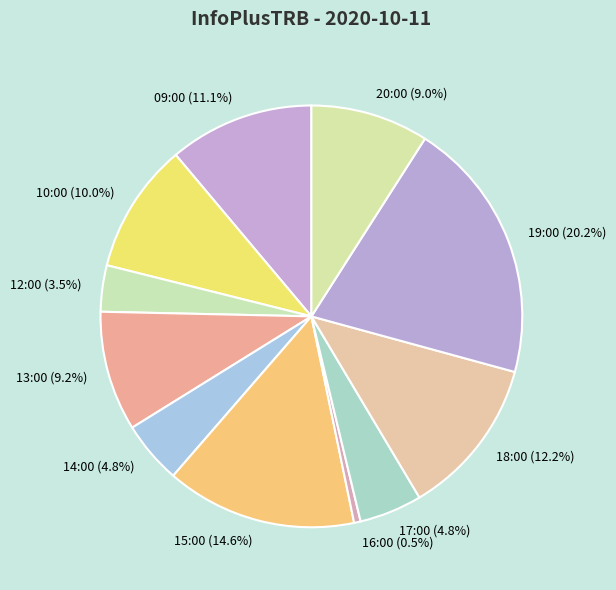

Does 17:00 account for over 50% of the chart?

No